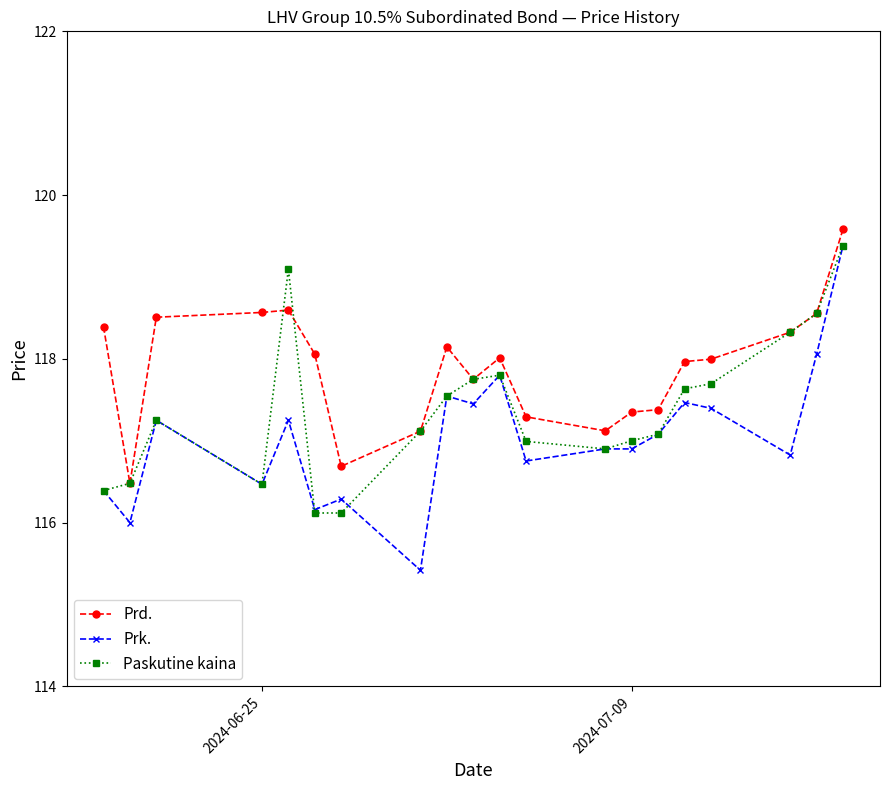

What is the value of the Prd. point at the 8th from the left?

117.1